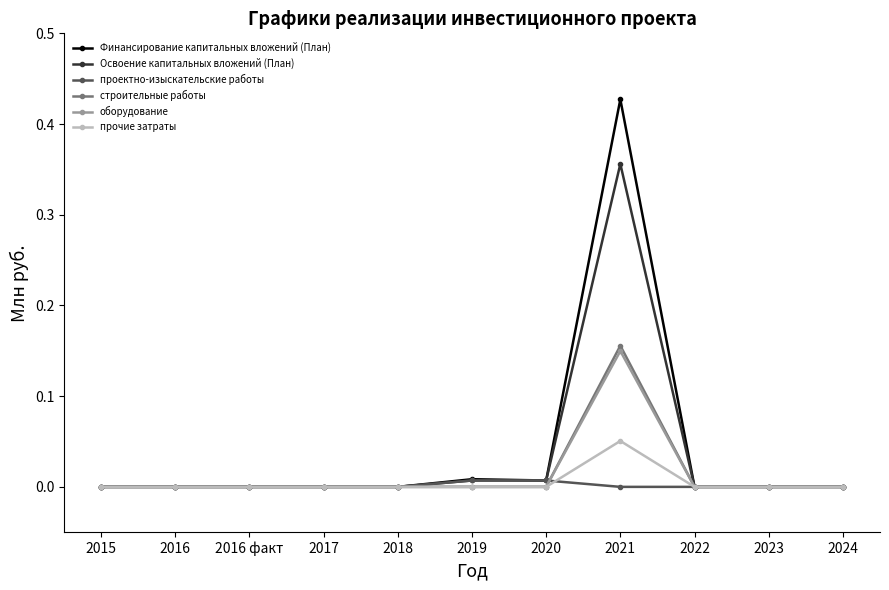

The оборудование series shows 0.1 at 2020. True or false?

False